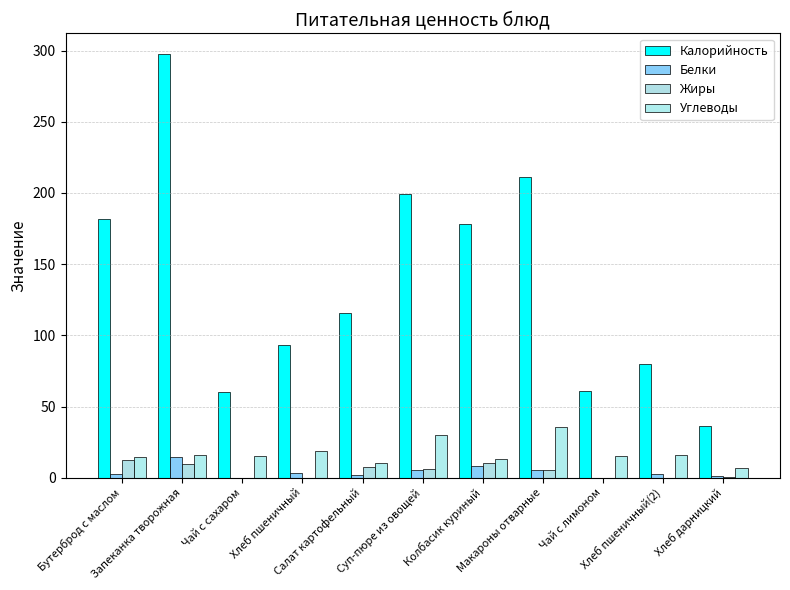

Which series has the widest spread of values?

Калорийность